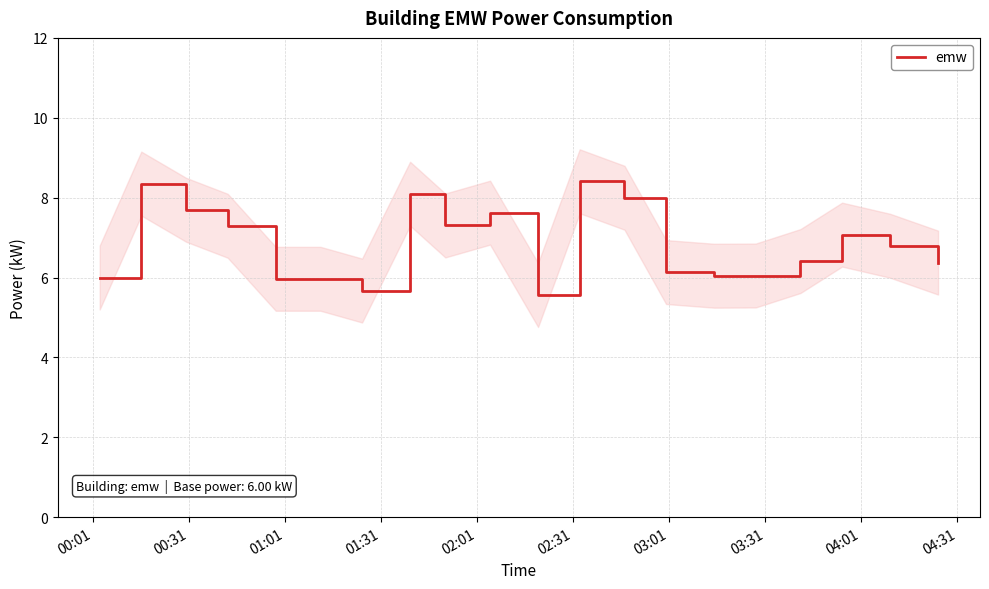

How many data points are above 6?

15